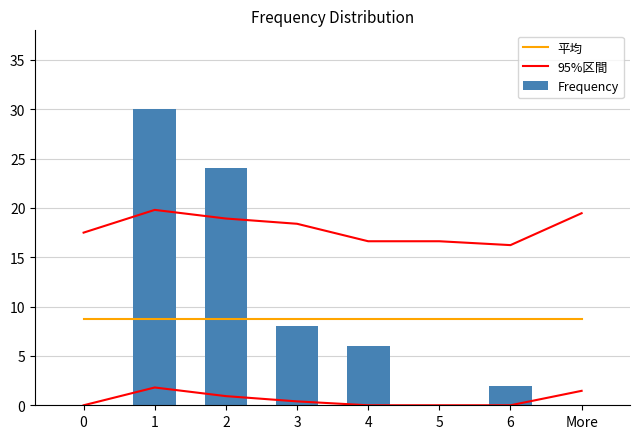

What is the total value across all series at 6?

27.0